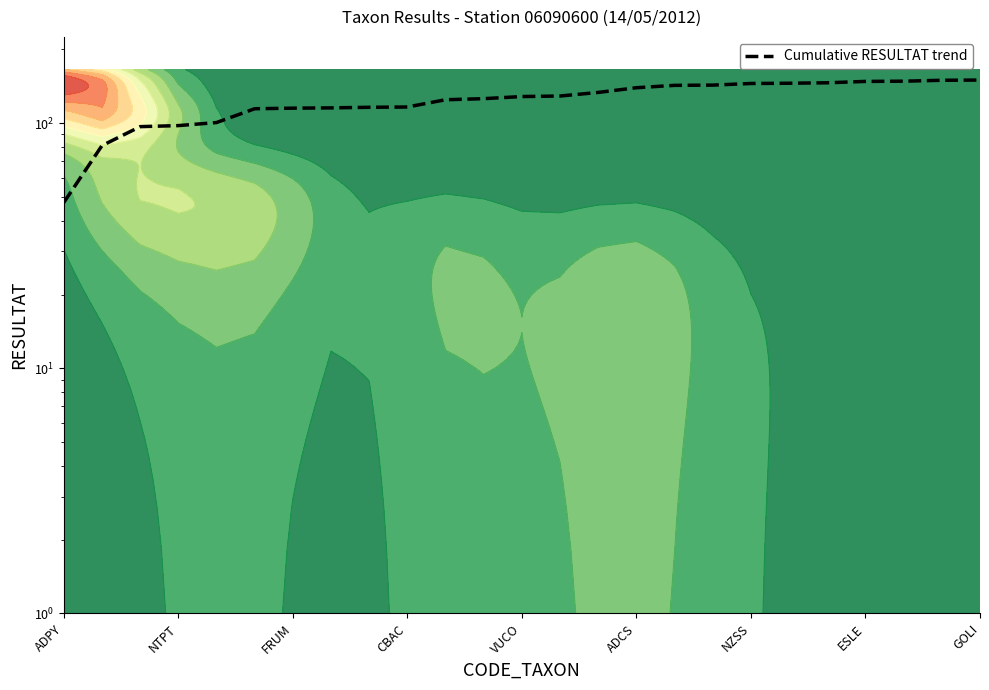

What is the sum of all values?

3101.9